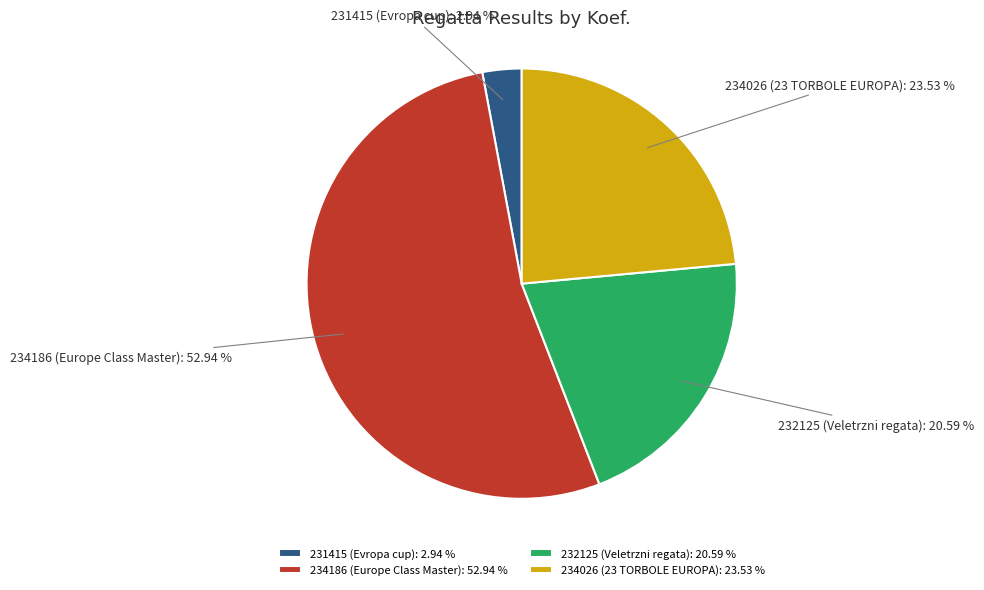

Which category has the smallest portion of the pie?

231415